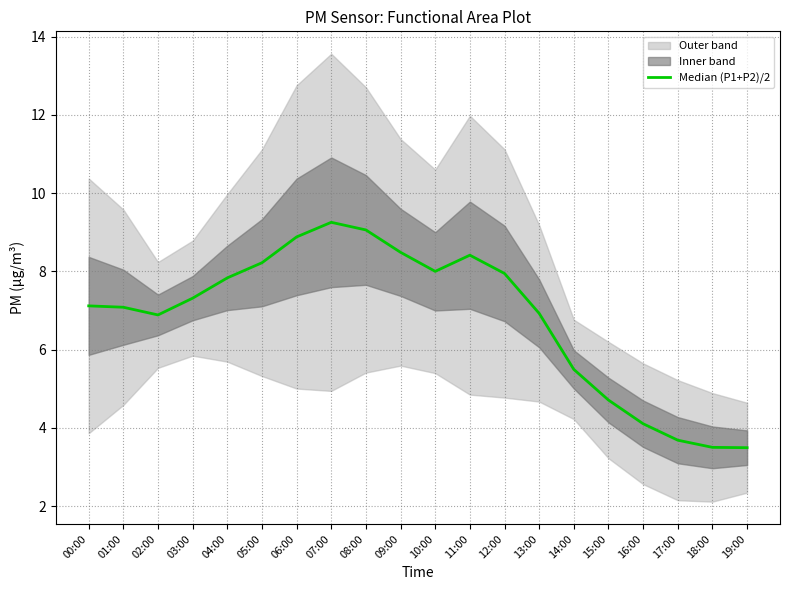

The chart shows a value of 12.1 at 02:00. True or false?

False